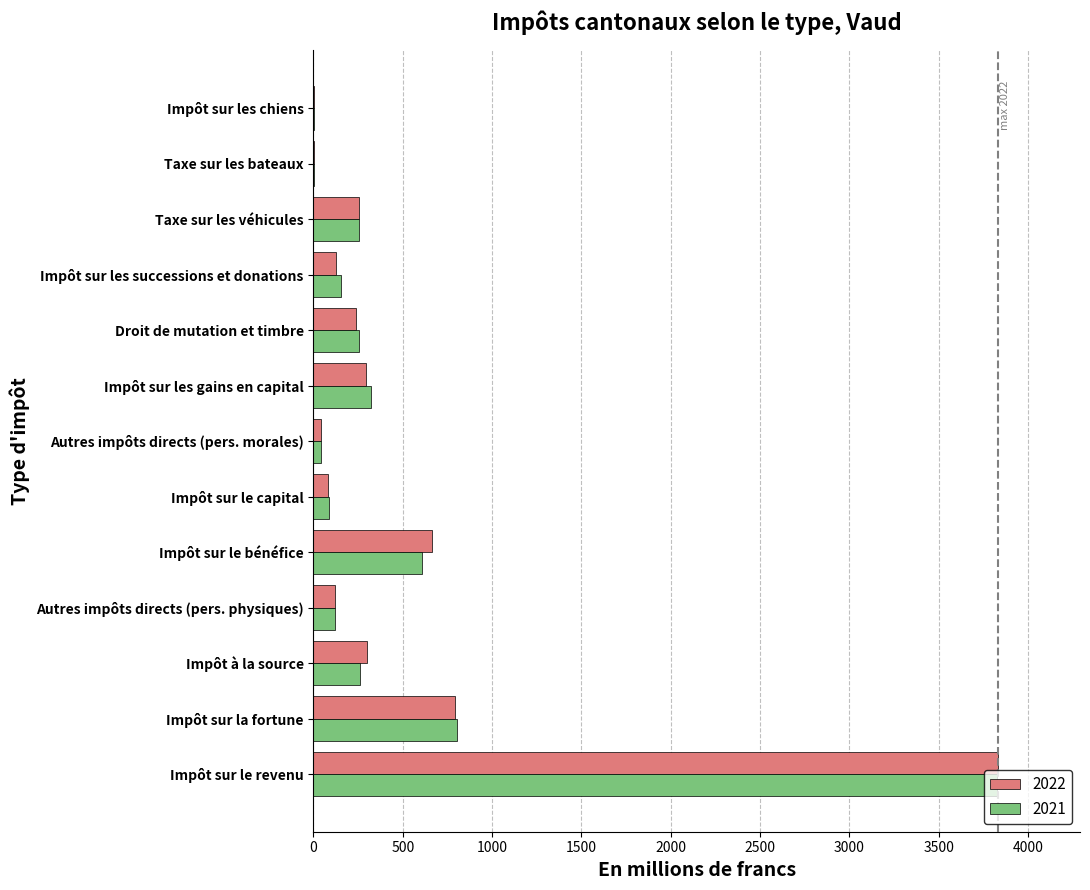

True or false: 2021 has a value of 120.7 at Autres impôts directs (pers. physiques).

True